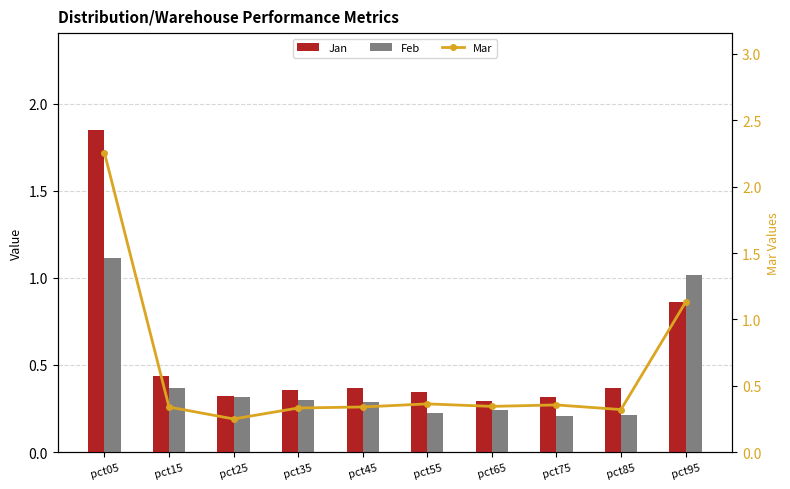

True or false: Mar has a value of 0.5 at pct15.

False